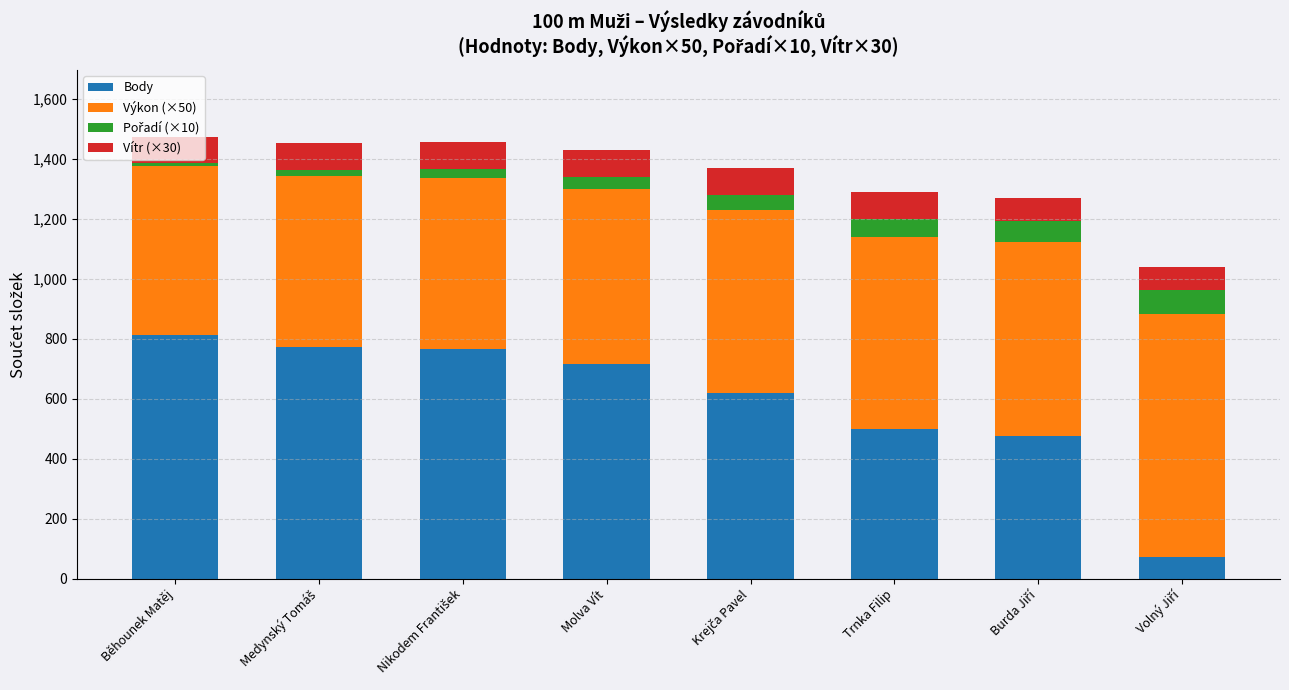

What is the minimum value for Body?

72.0